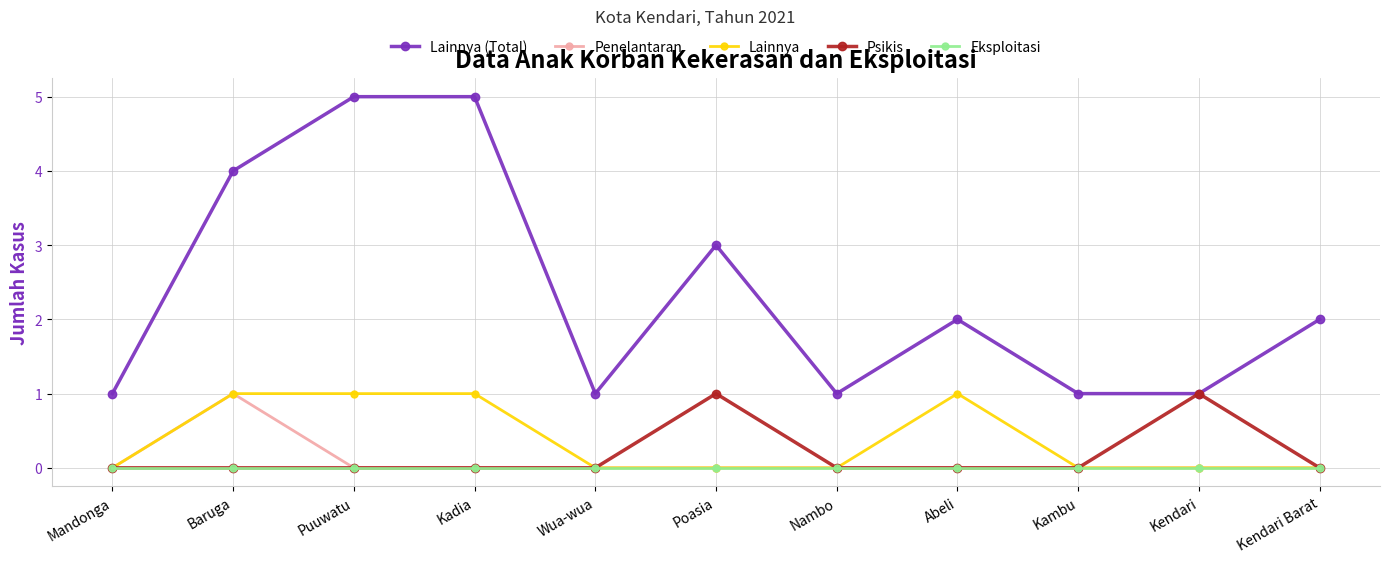

Which series has the largest total across all categories?

Lainnya (Total)